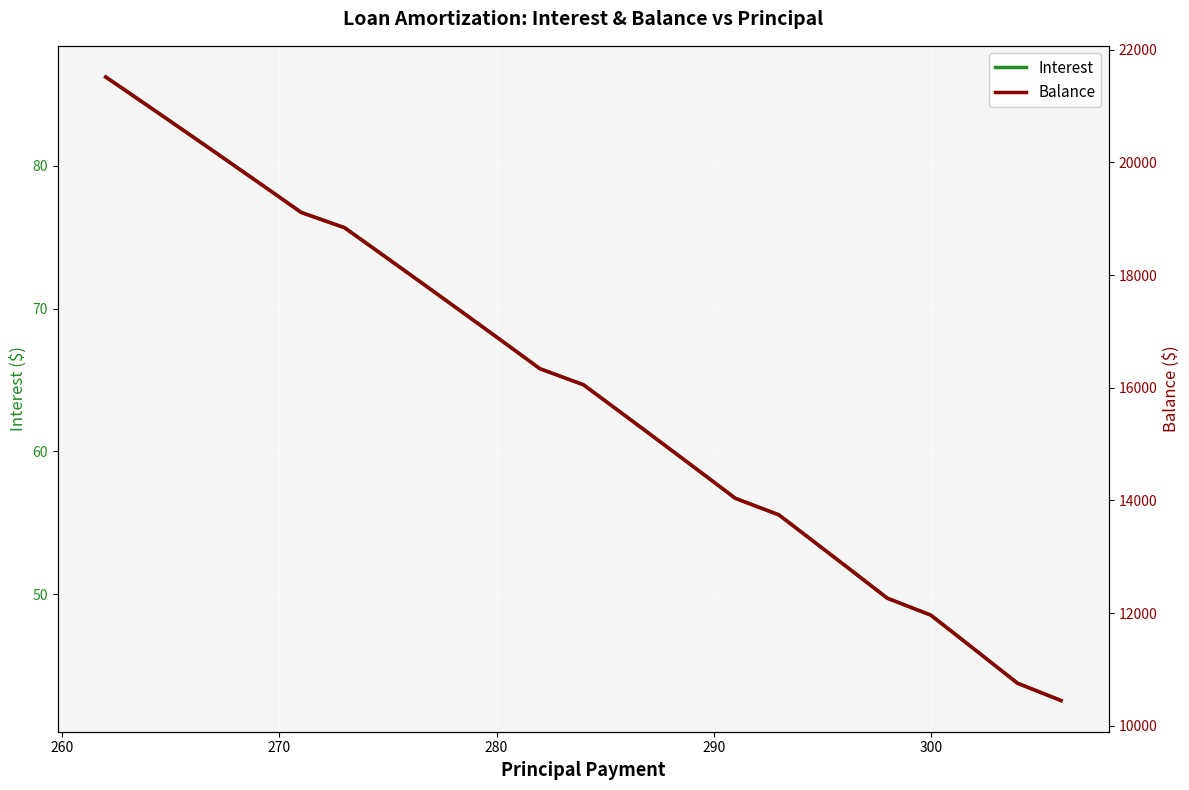

True or false: Balance has more than 2 interior local peaks.

False